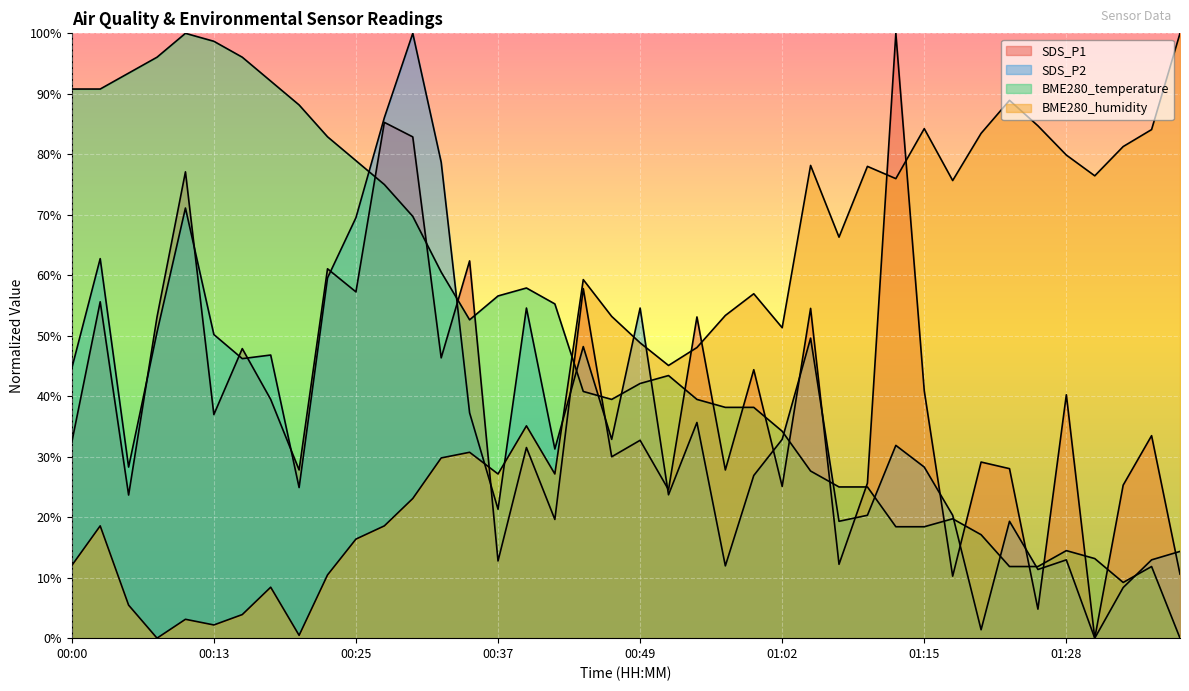

The value of SDS_P2 at 00:59 is 26.9. True or false?

True